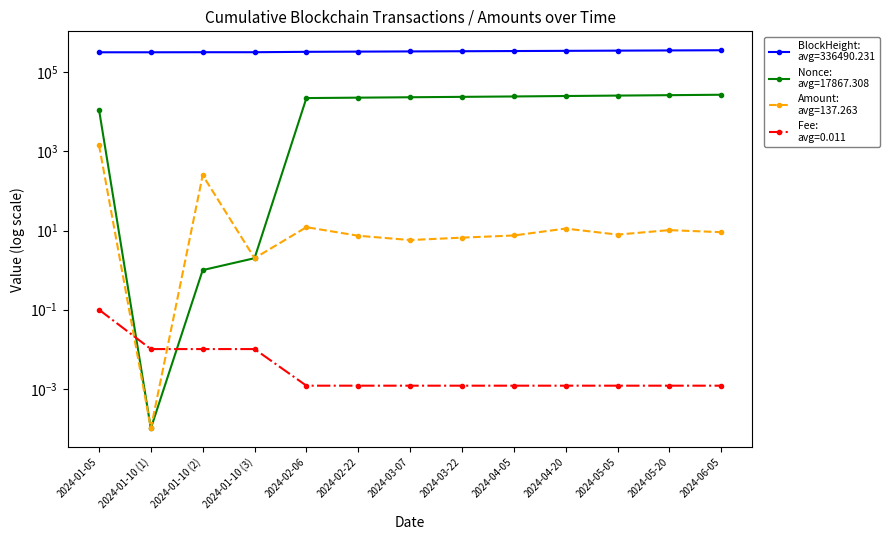

Which category has the lowest value in the Amount series?

2024-01-10 (1)